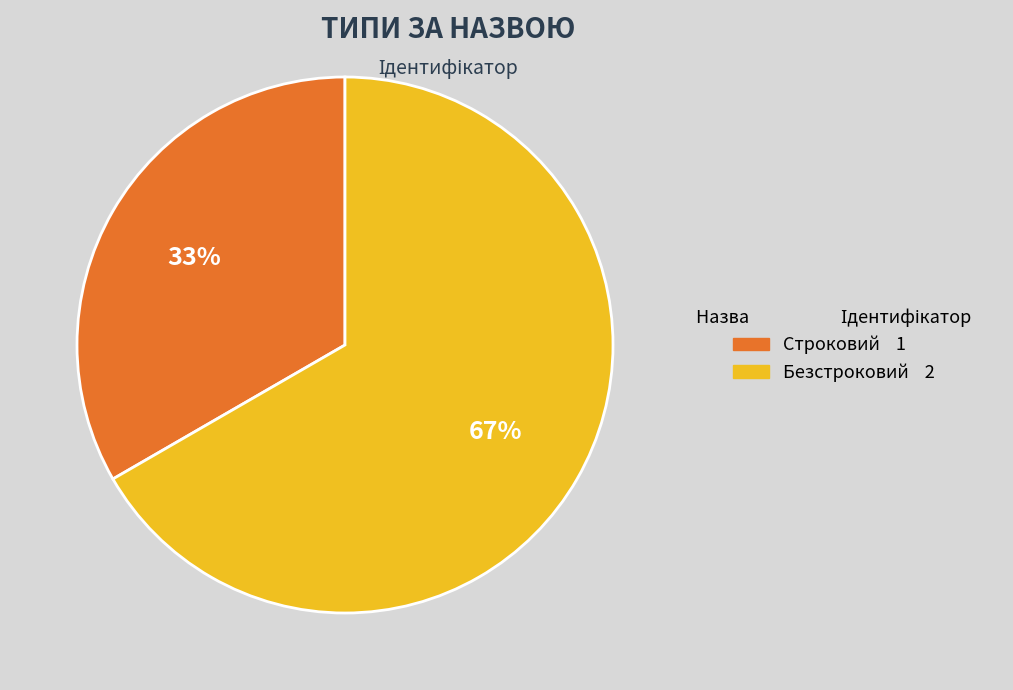

Between Безстроковий and Строковий, which is larger?

Безстроковий